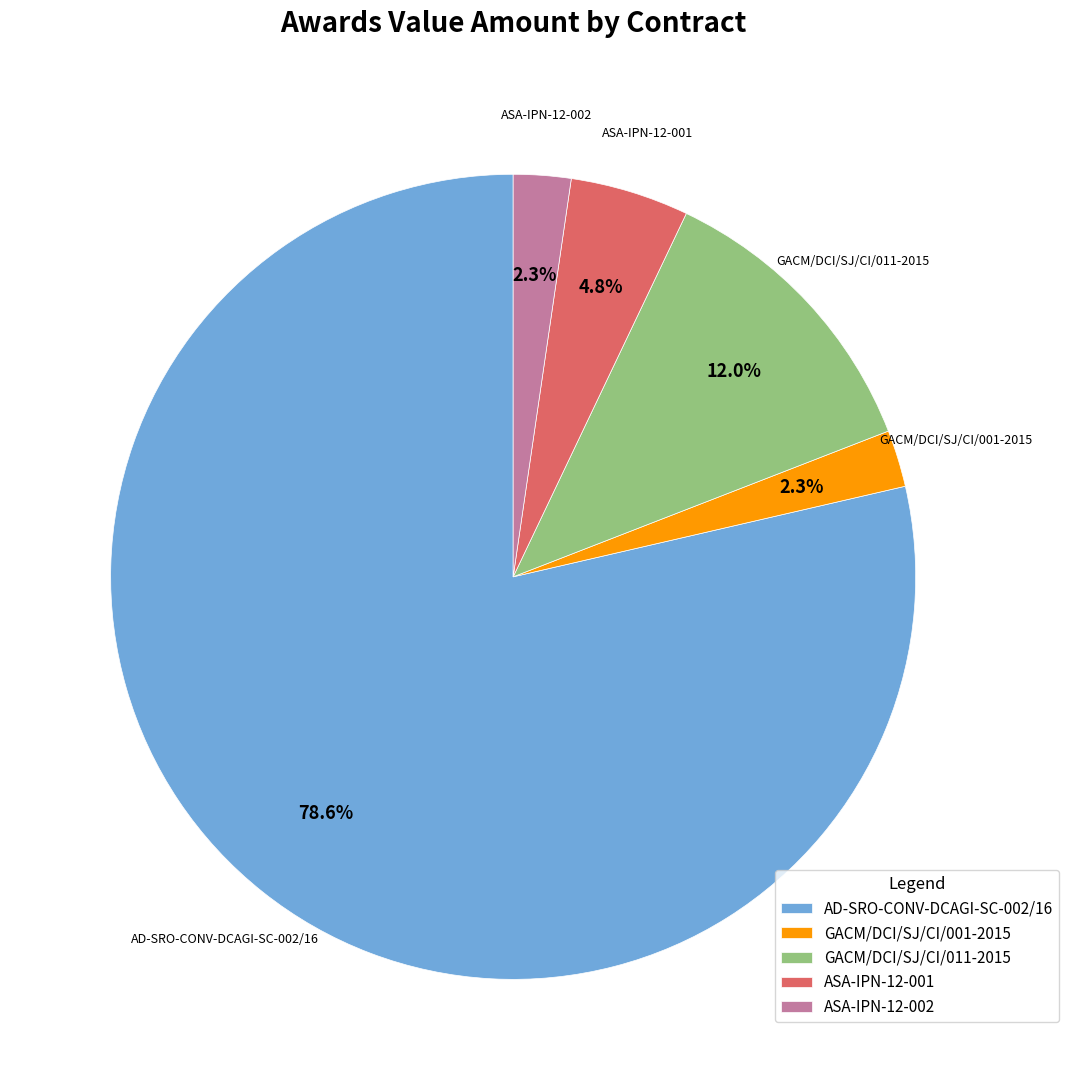

To the nearest percent, what is the average slice percentage?

20%